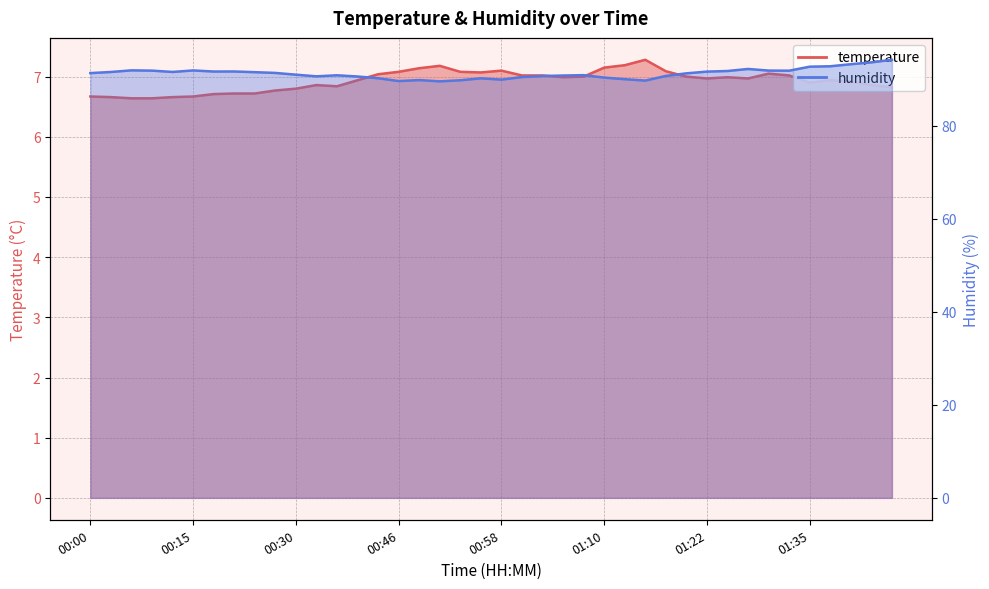

What is the difference between the maximum and minimum values in the humidity series?

4.6